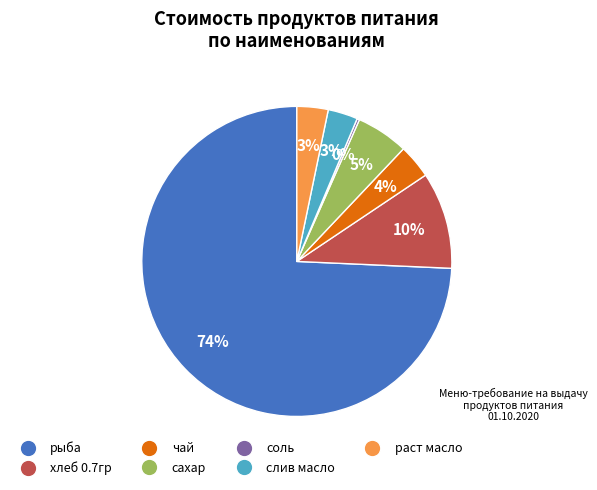

To the nearest percent, what portion does сахар represent?

5%